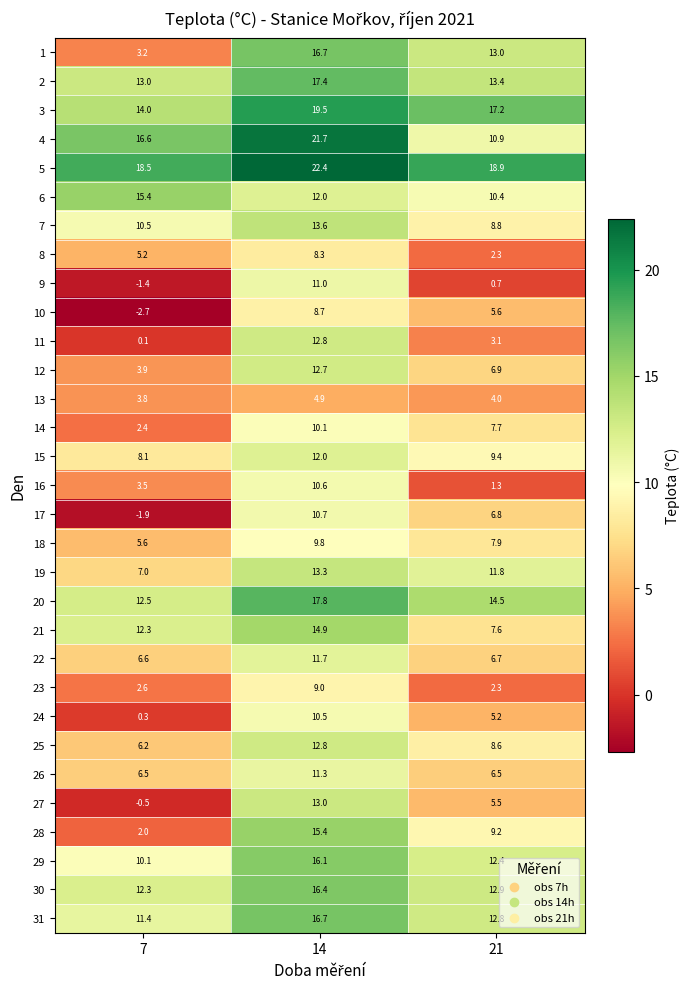

At which label is 5 closest to 20?

21